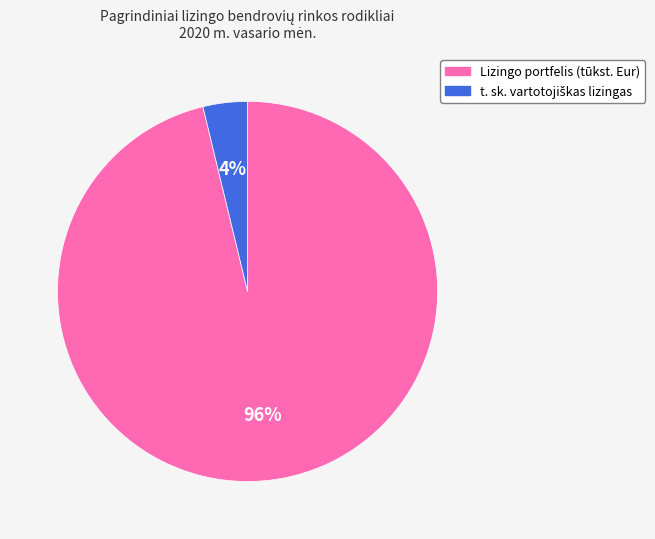

How many segments does this pie chart have?

2